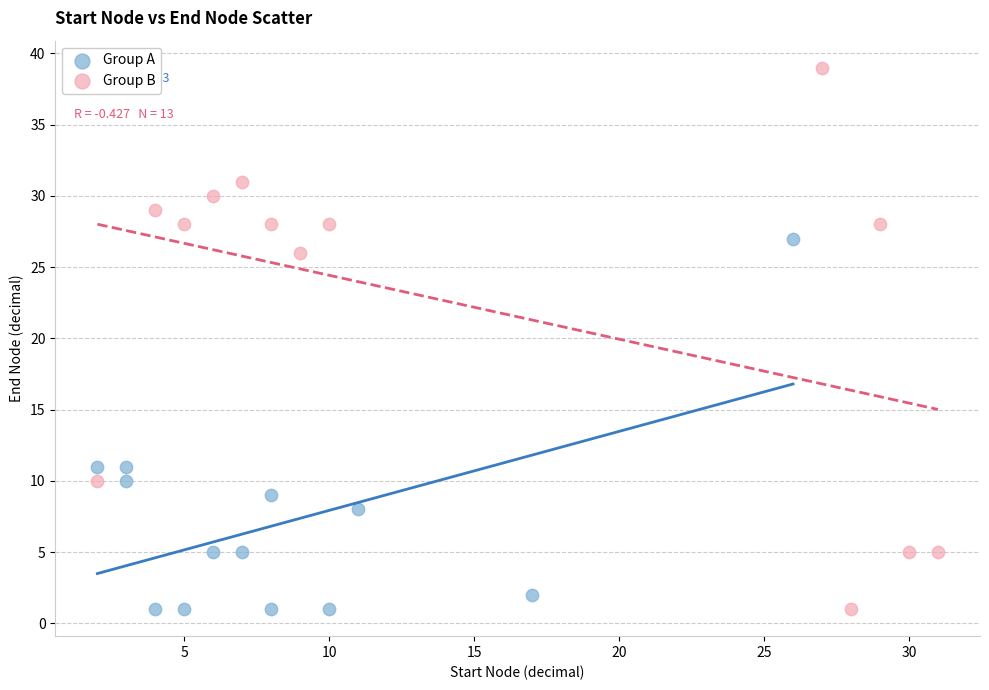

Which series reaches the maximum Y coordinate?

Group B